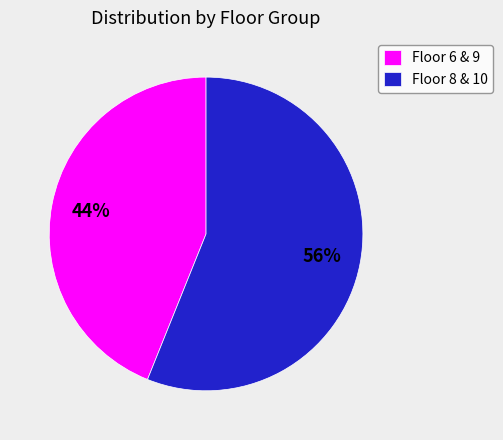

Is there any slice that represents more than half of the pie?

Yes